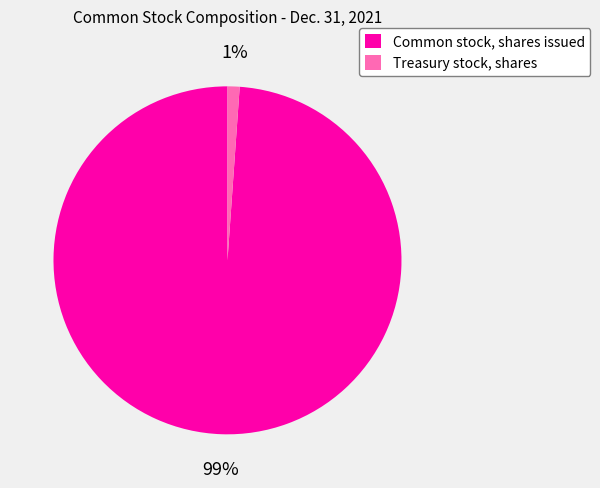

To the nearest percent, what is the difference between the Treasury stock, shares and Common stock, shares issued slice percentages?

98%